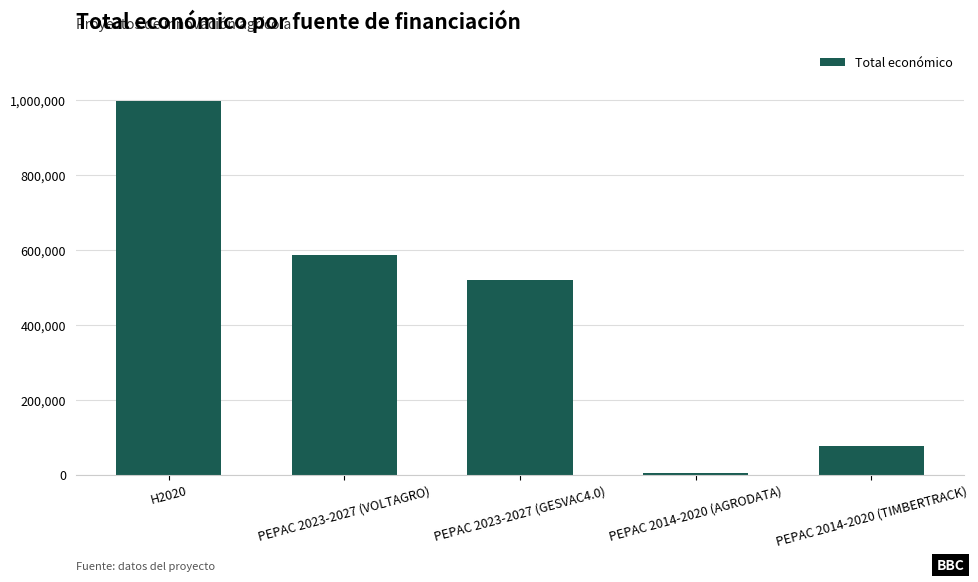

Does the chart contain stacked bars?

No